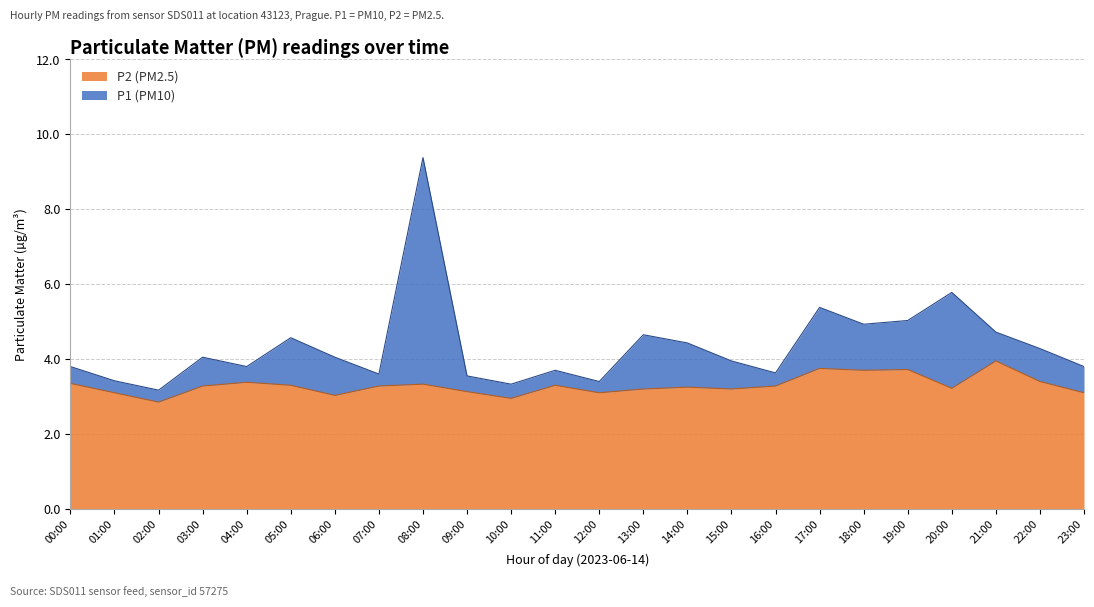

How many distinct data groups are displayed?

2